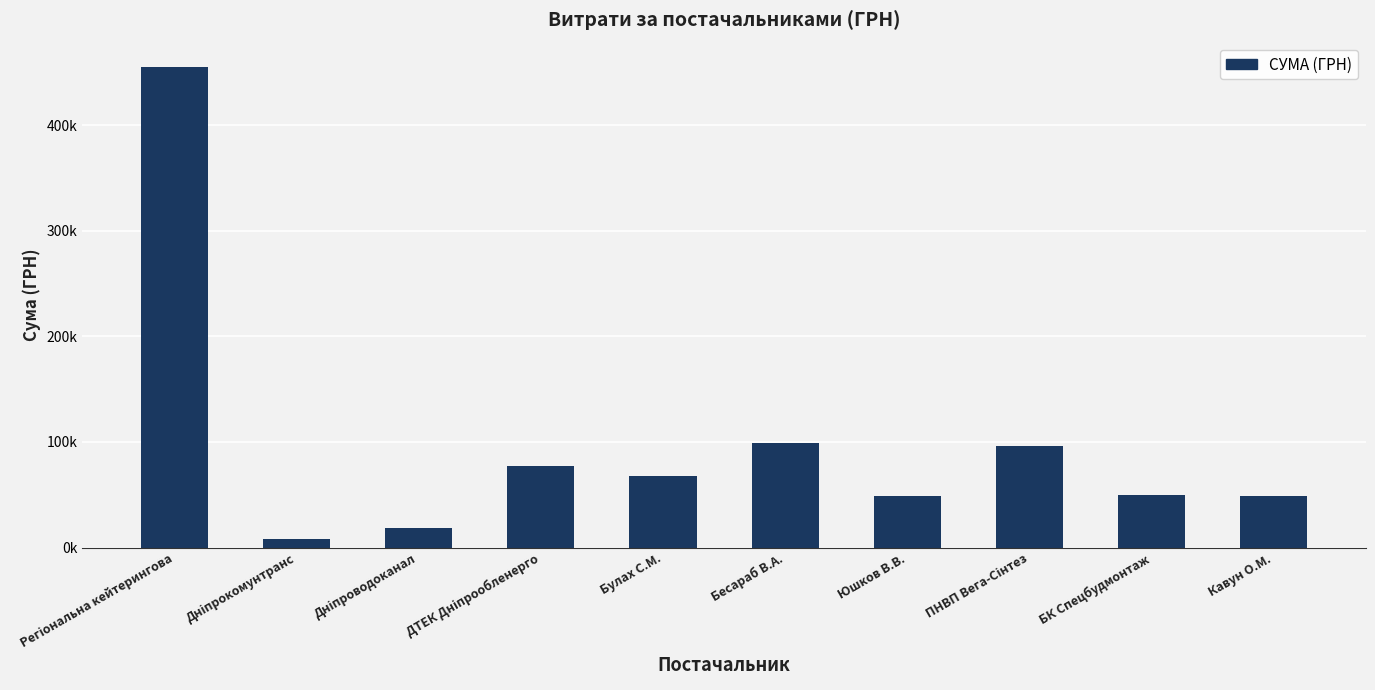

What is the value of the 1st bar from the left?

455440.8